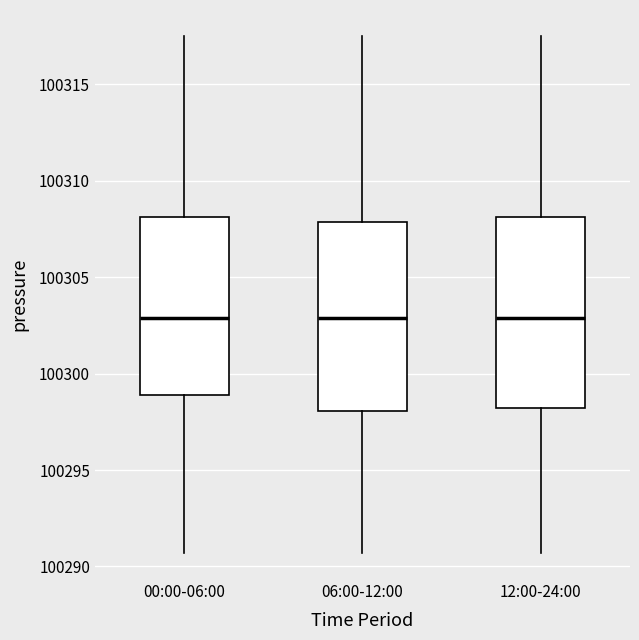

Reading left to right, transcribe this box plot: for each box, give where its median line is, the range the box spans, and where its two whiskers end, as read against the y-axis. The values are not printed on the chart, so give them approximately, as read against the axis.

00:00-06:00: median 100303.0, box 100299.0 to 100308.0, whiskers 100290.5 to 100317.5
06:00-12:00: median 100303.0, box 100298.0 to 100308.0, whiskers 100290.5 to 100317.5
12:00-24:00: median 100303.0, box 100298.0 to 100308.0, whiskers 100290.5 to 100317.5